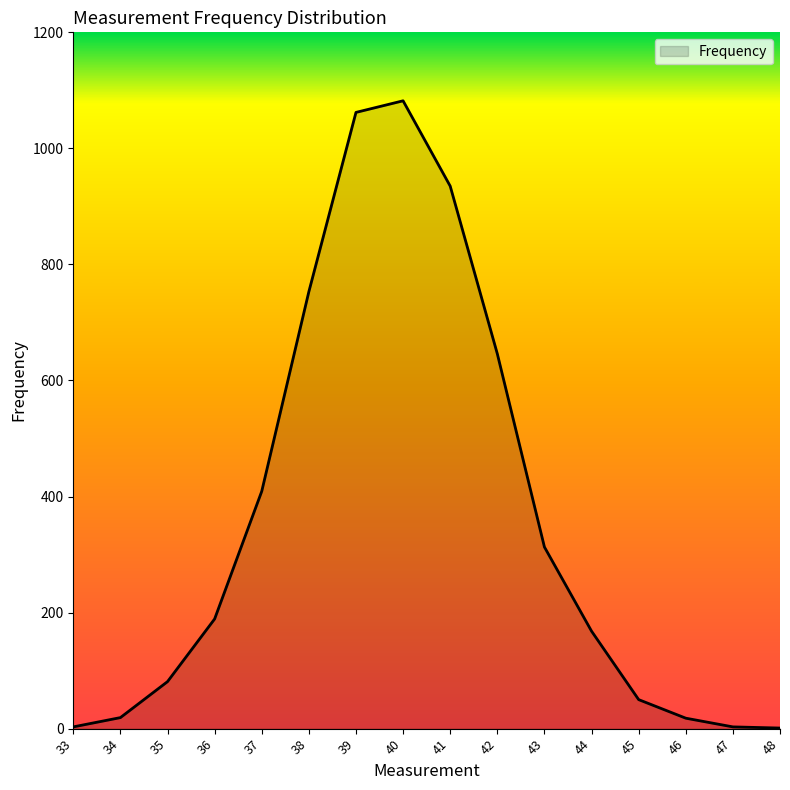

What is the average value?

358